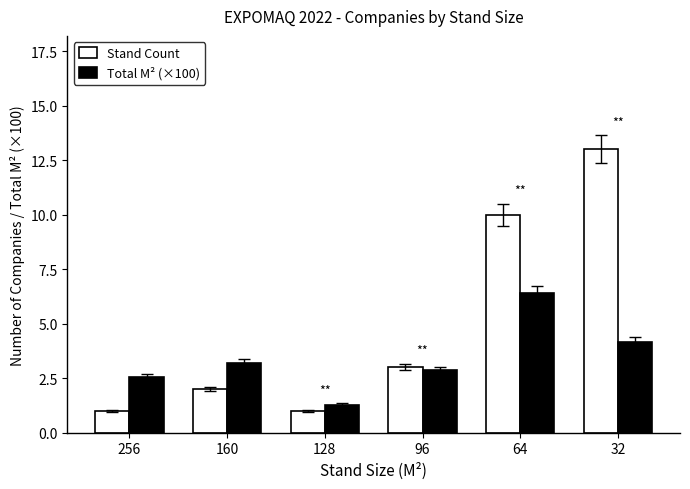

Rank the series by their average value, from lowest to highest.

Total M² (×100), Stand Count